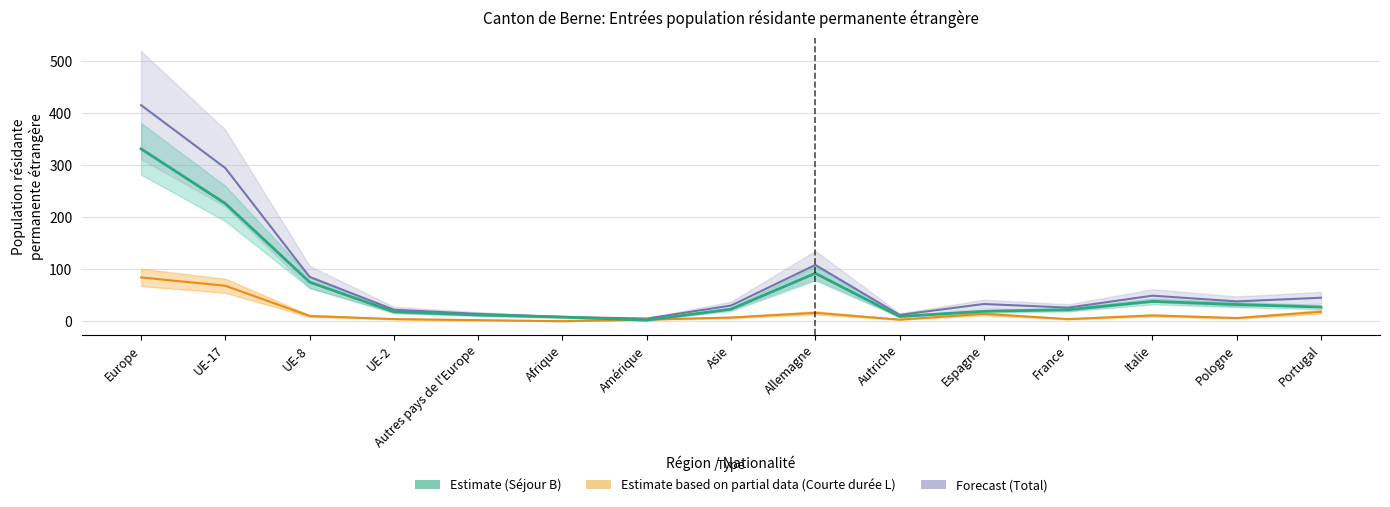

What is the average value of the Estimate series?

62